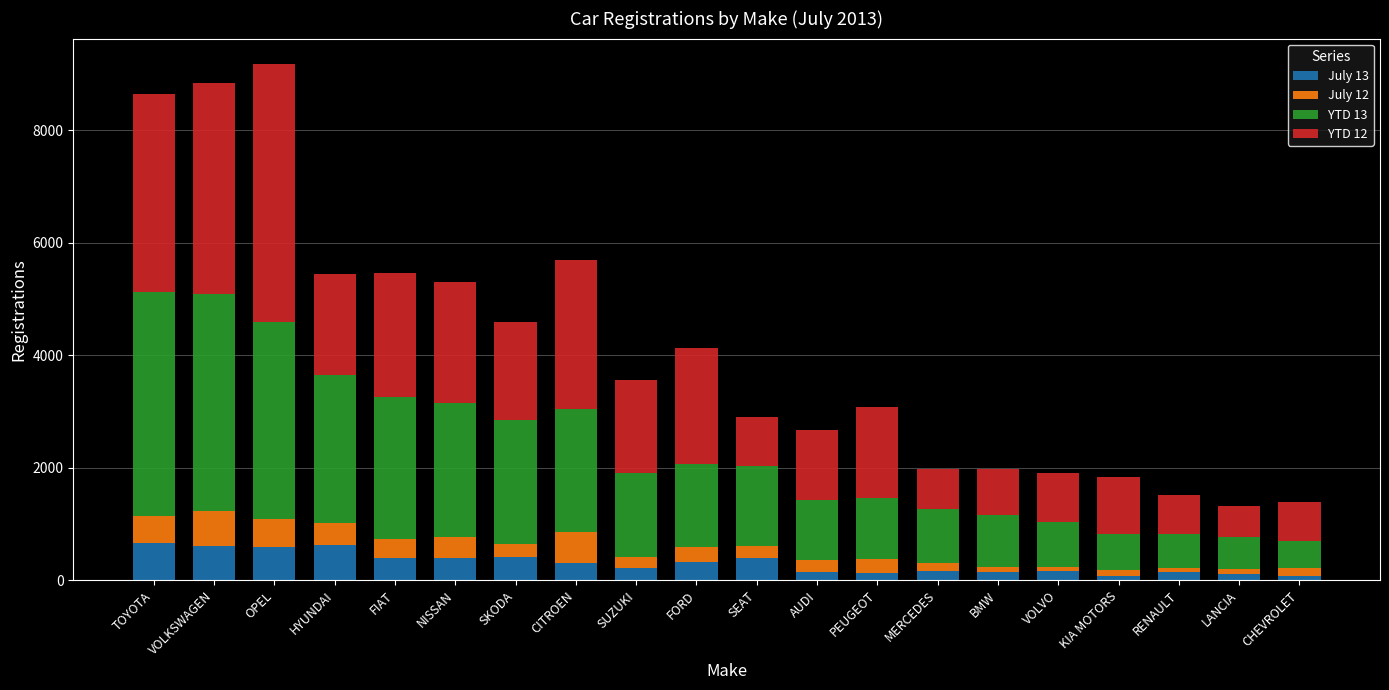

True or false: July 13 has a value of 625 at HYUNDAI.

True